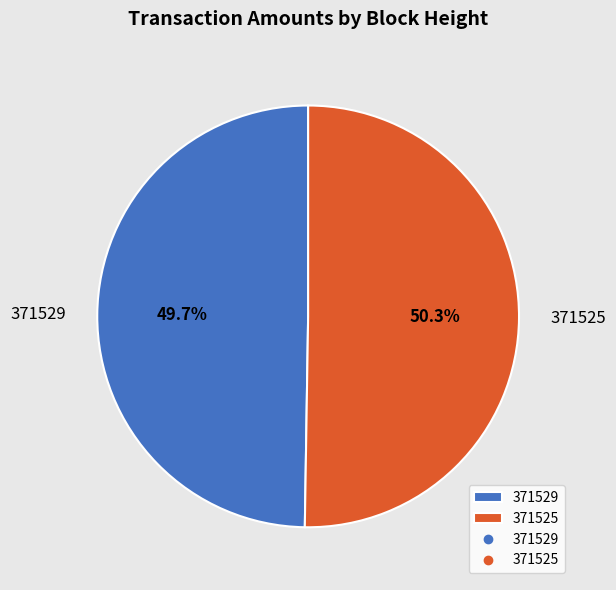

To the nearest percent, what percentage of the pie is 371529?

50%